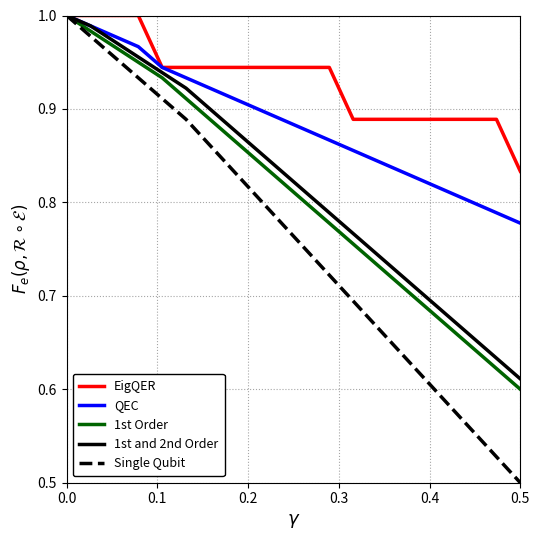

Which series has the largest range (max minus min)?

Single Qubit